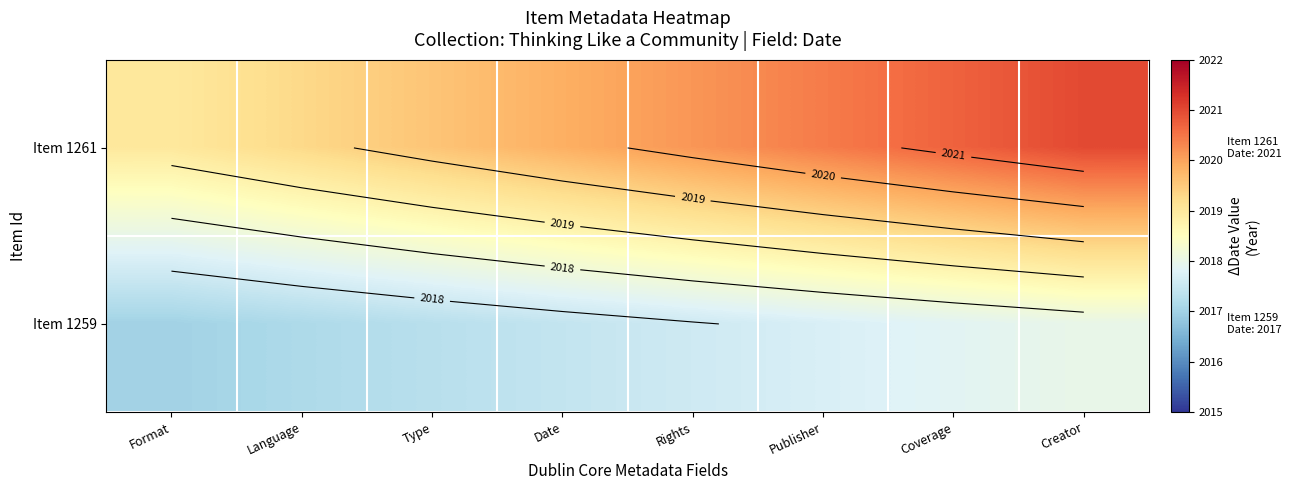

What is the total value across all series at Format?

4036.0